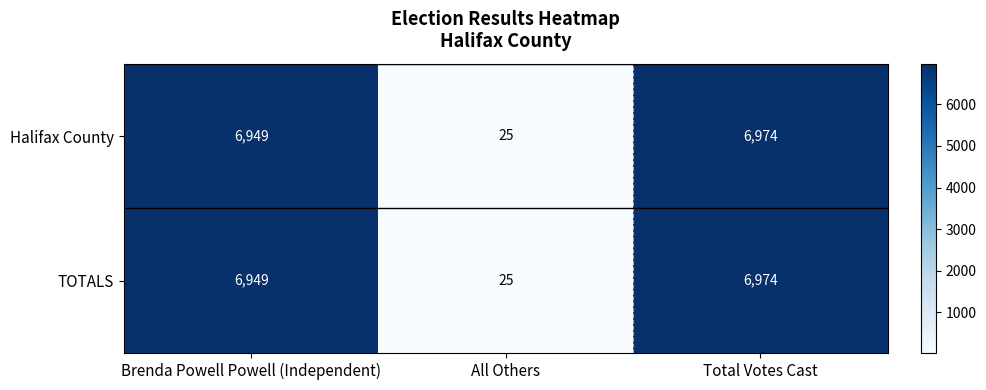

What is the difference between the second highest and minimum values in the TOTALS series?

6924